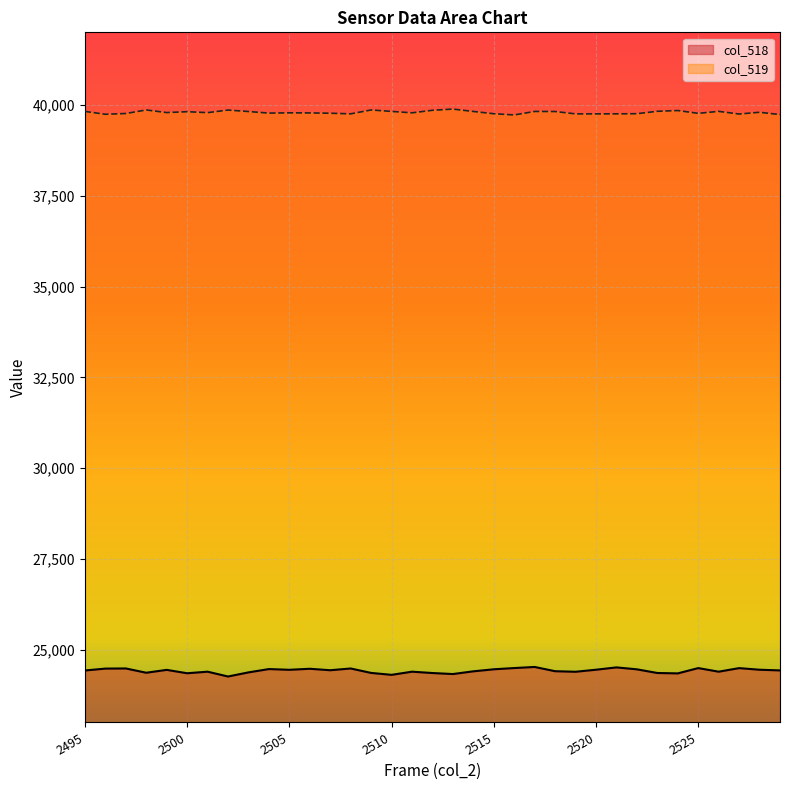

Which label corresponds to the smallest value in the chart?

2502